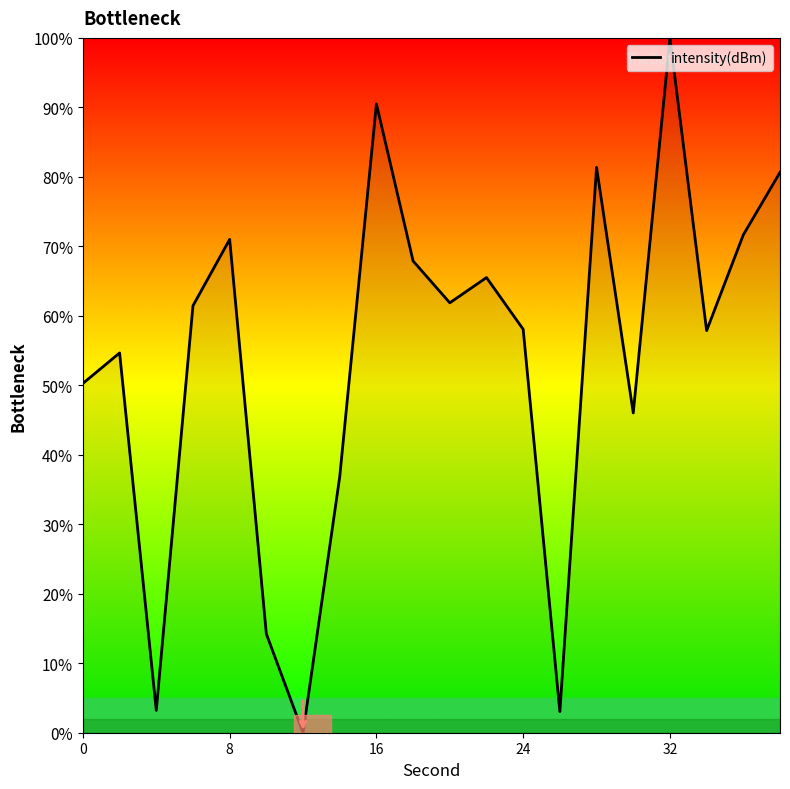

What is the maximum value shown in the chart?

100.0